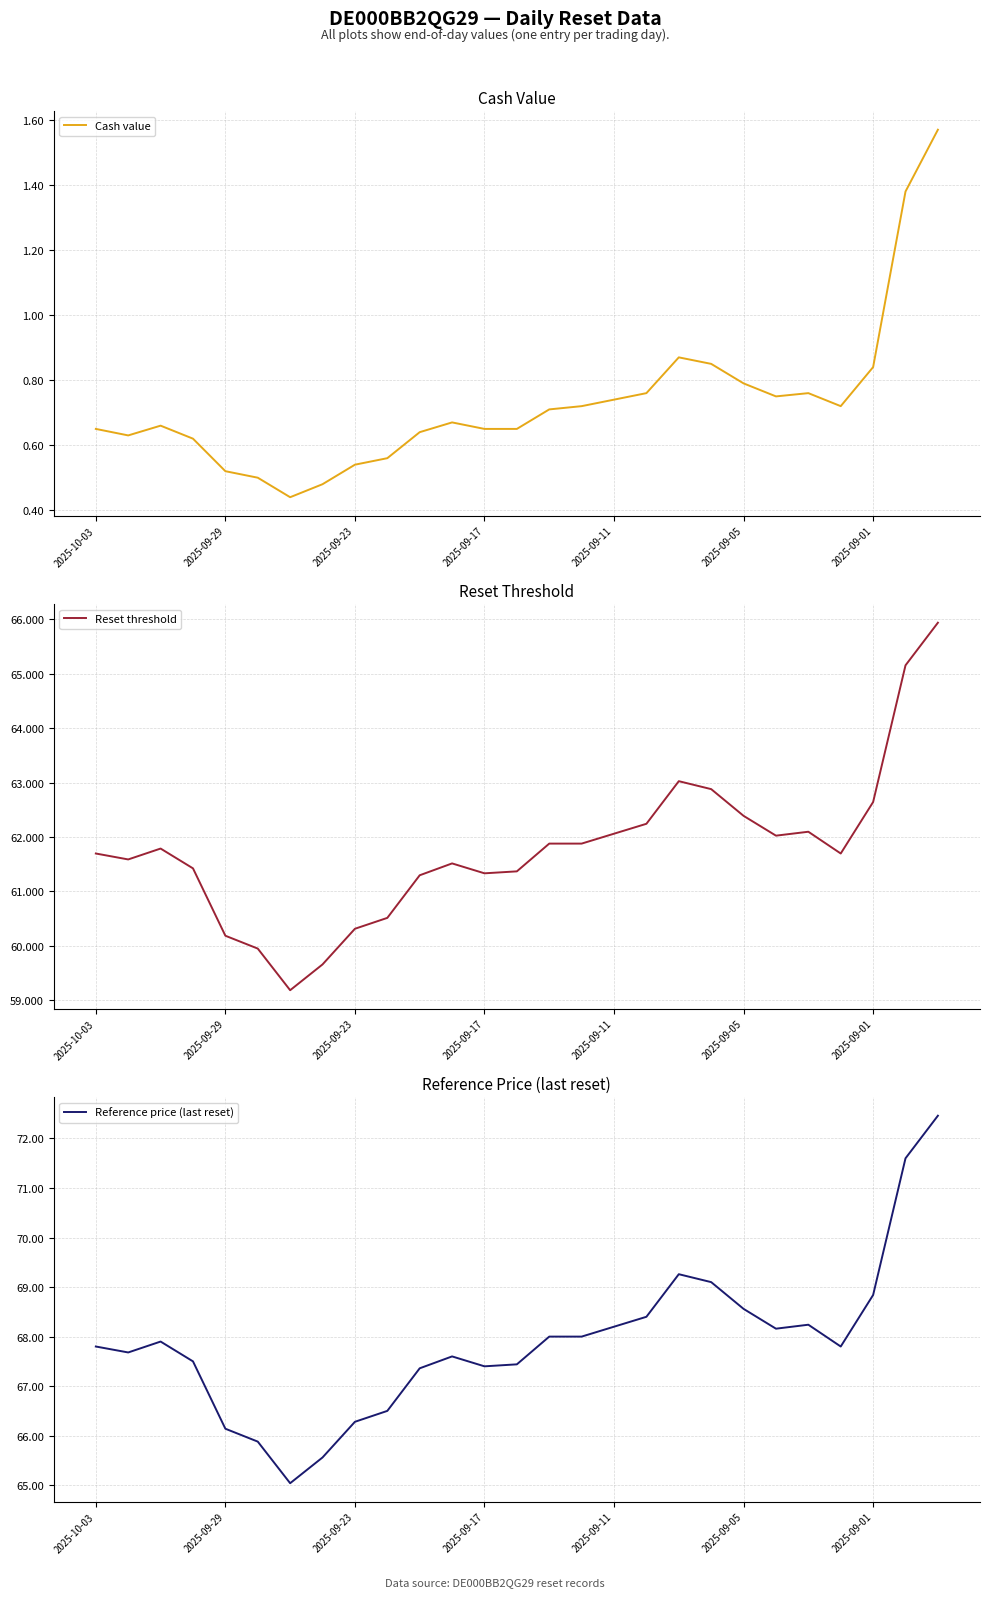

What is the average value of the Reference price (last reset) series?

67.9